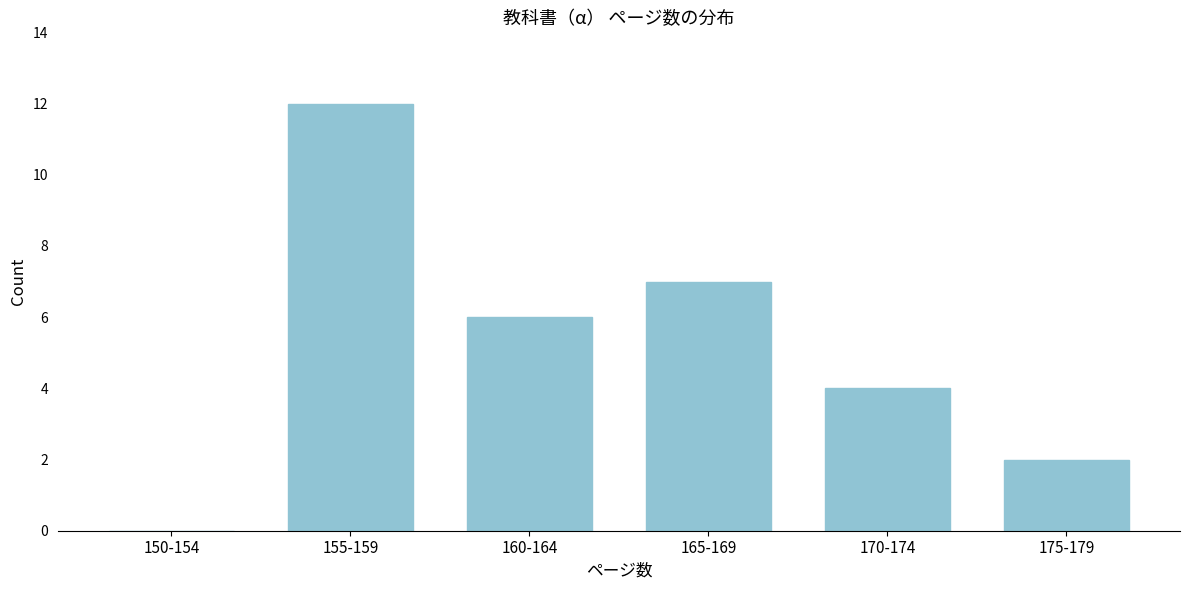

Reading right to left, extract all data points from this chart.

175-179=2	170-174=4	165-169=7	160-164=6	155-159=12	150-154=0